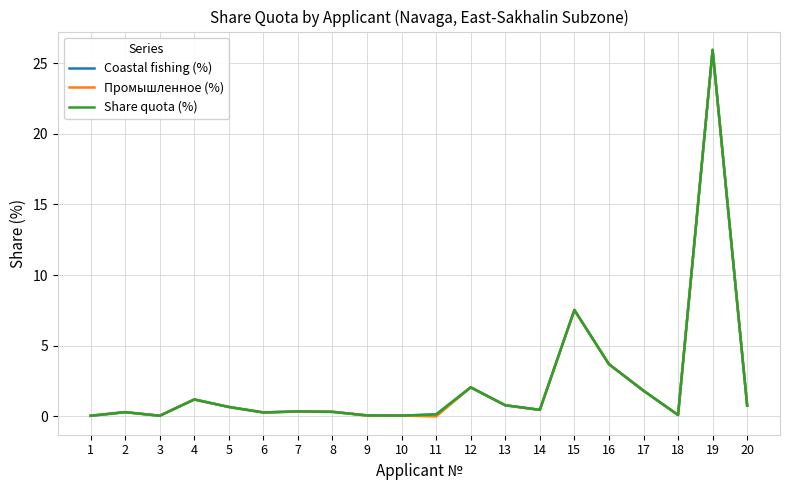

At which category does the chart reach its minimum across all series?

11